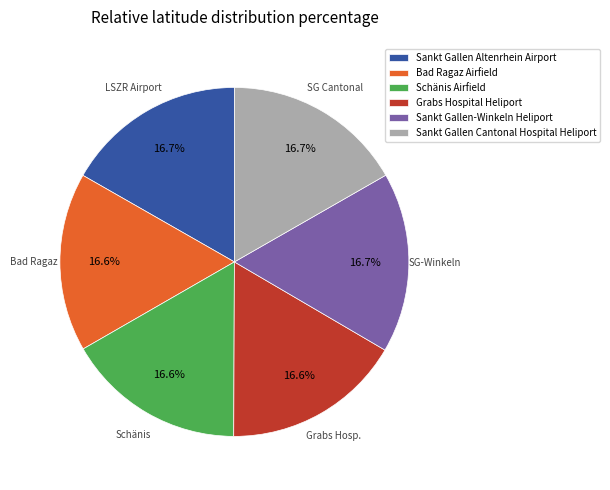

Approximately how many times larger is the value at Sankt Gallen Altenrhein Airport compared to Sankt Gallen-Winkeln Heliport?

1.0